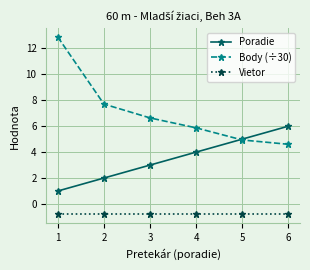

Reading left to right, extract all data points from this chart.

Poradie: 1.0	2.0	3.0	4.0	5.0	6.0
Body (÷30): 12.9	7.7	6.6	5.9	4.9	4.6
Vietor: -0.8	-0.8	-0.8	-0.8	-0.8	-0.8